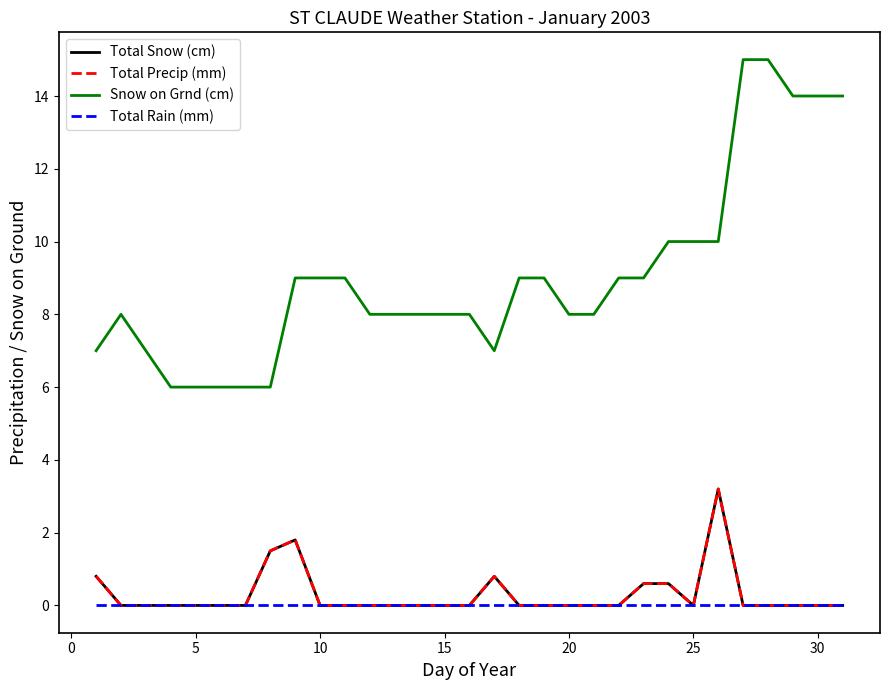

Does the chart display data point markers on the line(s)?

No